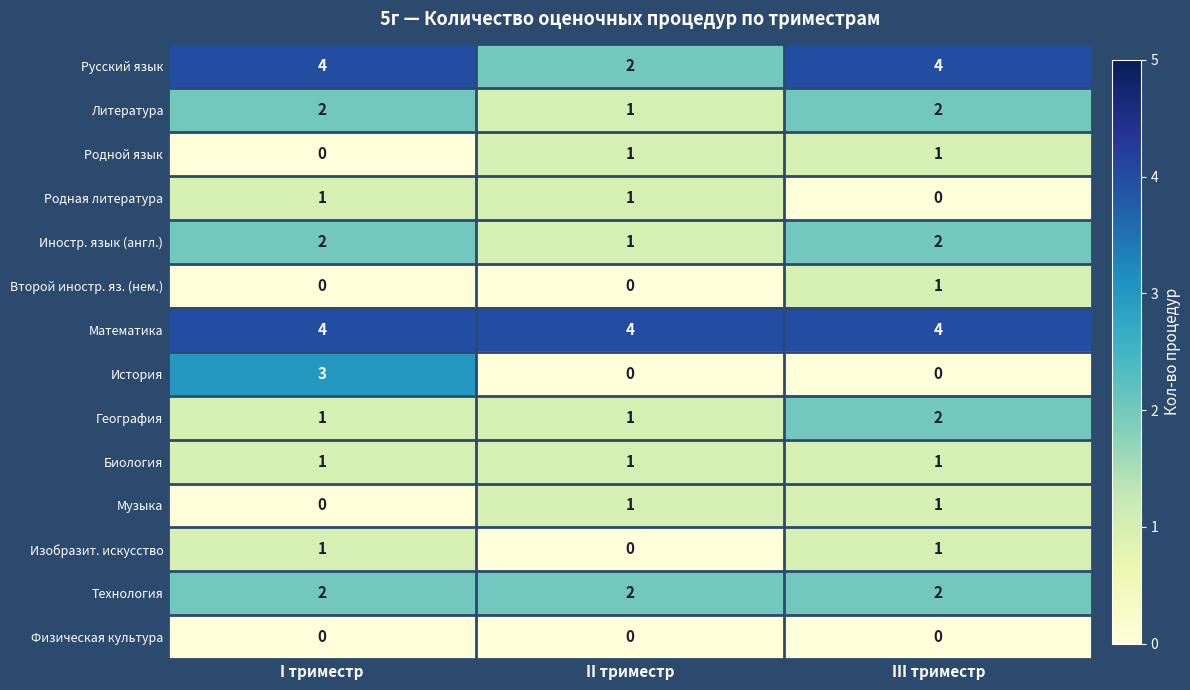

The value of Биология at I триместр is 1. True or false?

True